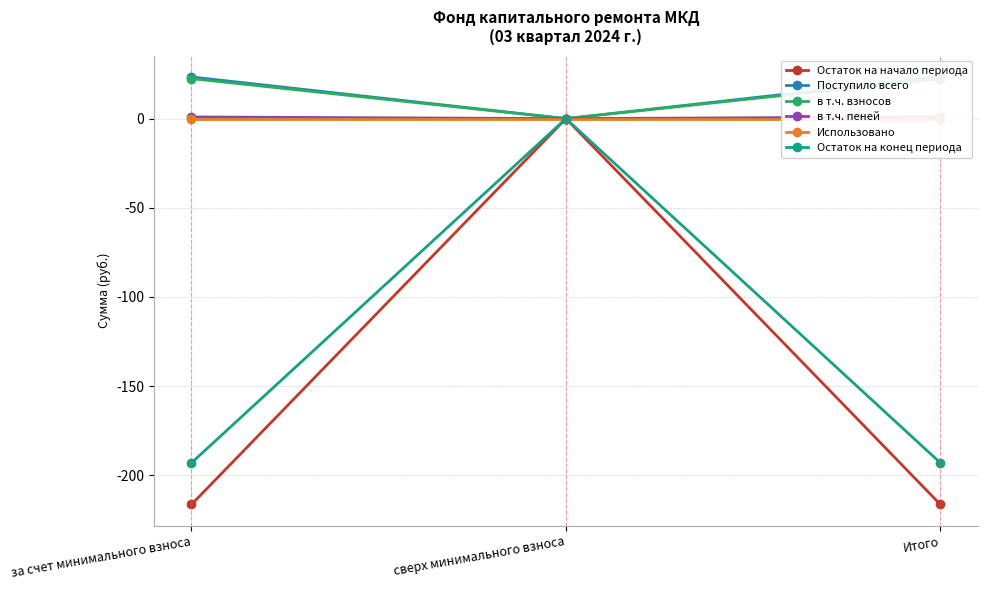

Which series has the largest total across all categories?

Поступило всего